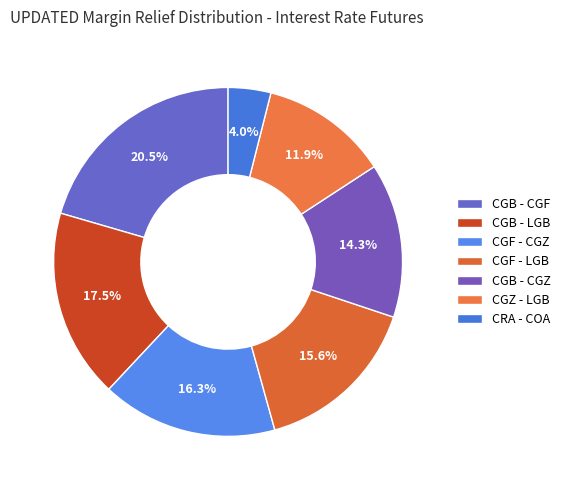

Which category has the biggest portion of the pie?

CGB - CGF